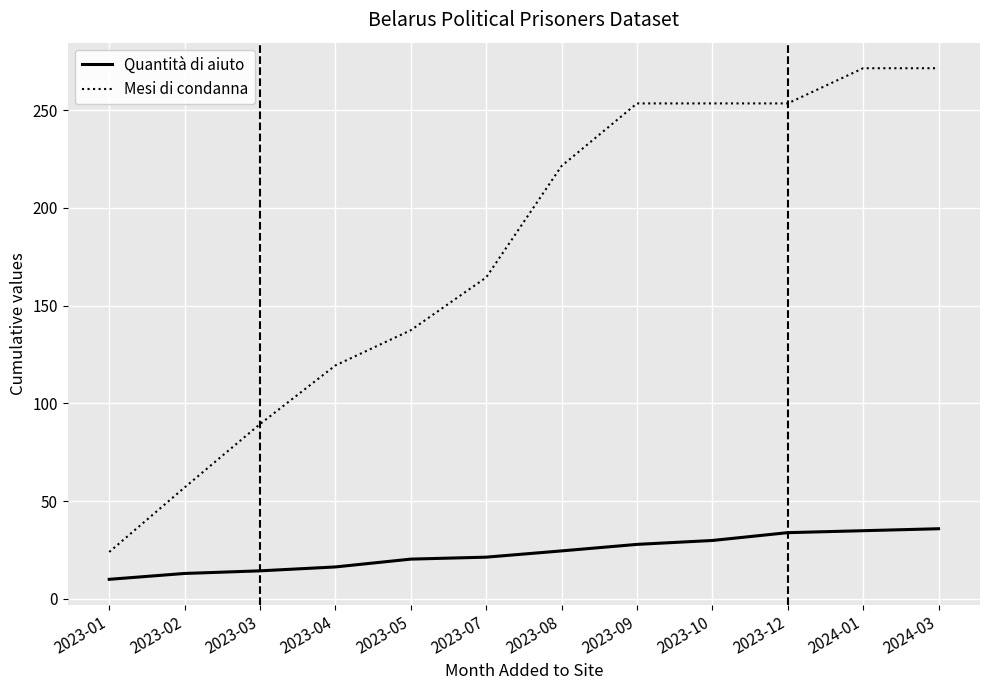

What position from the left is 2023-12?

10